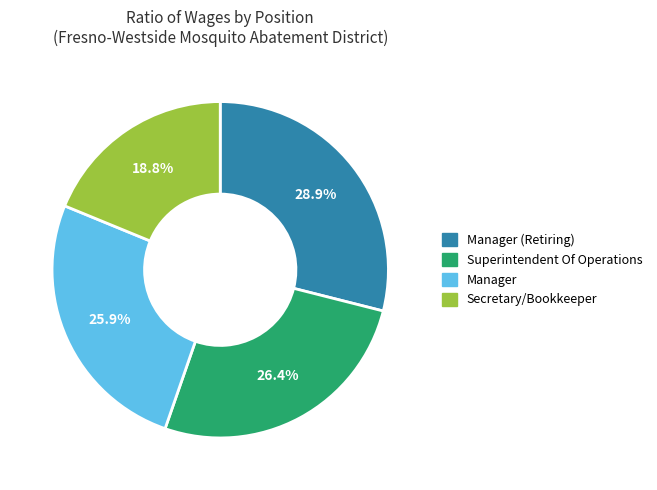

How many segments does this pie chart have?

4